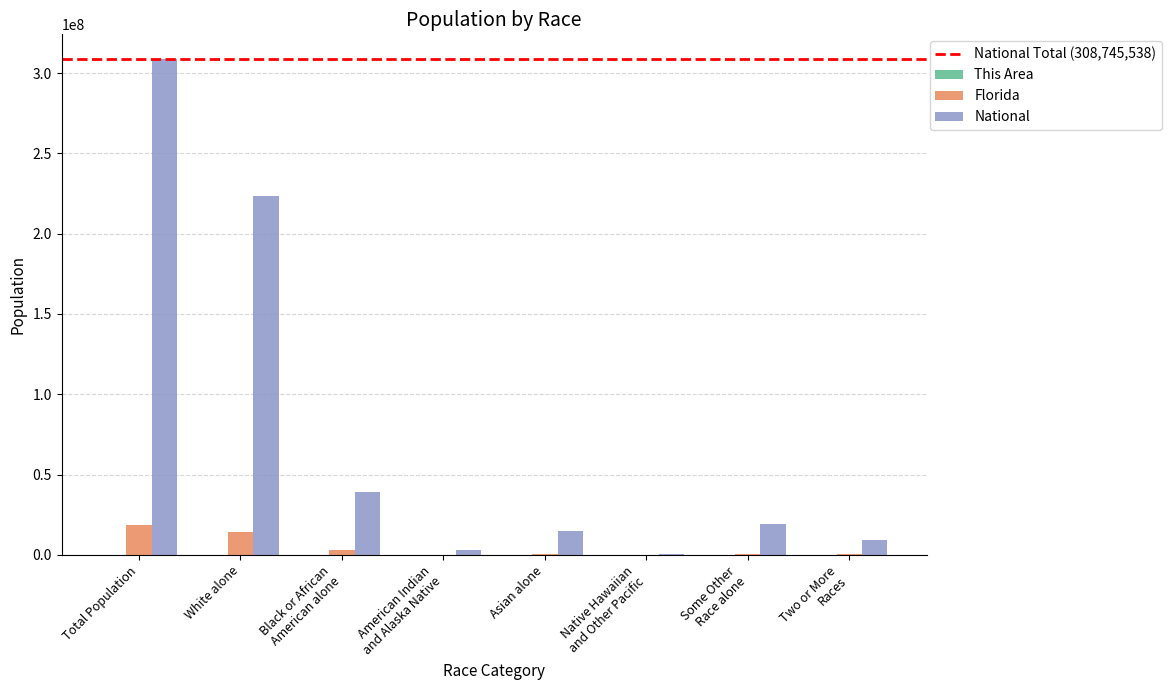

Count the number of categories in the chart.

8